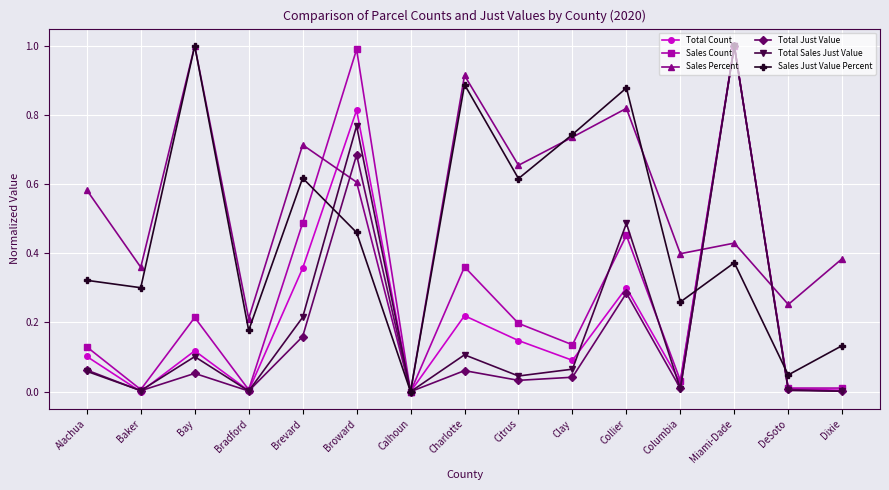

What position from the left is Columbia?

12